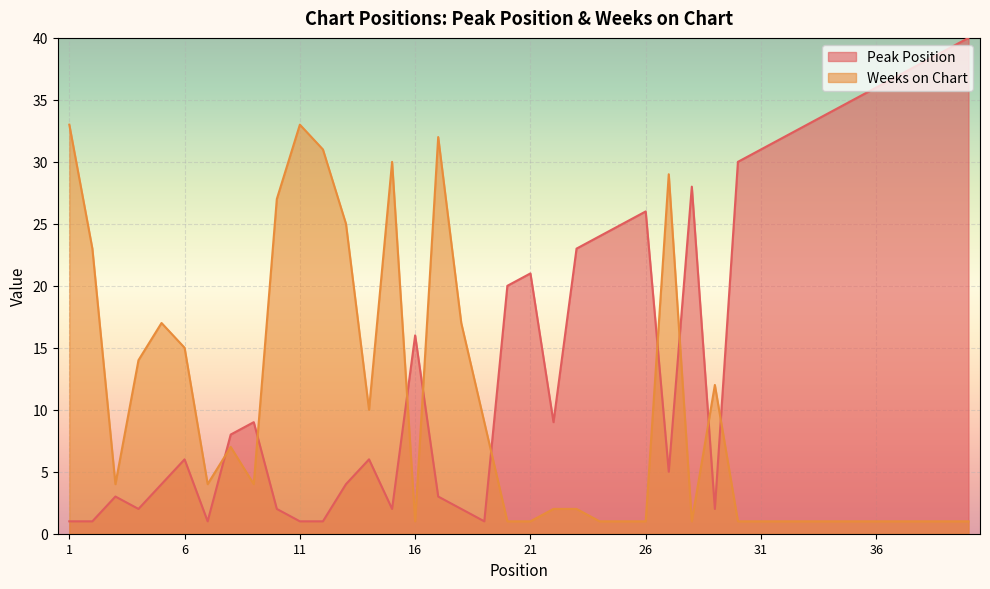

At how many categories does at least one series exceed 18?

27